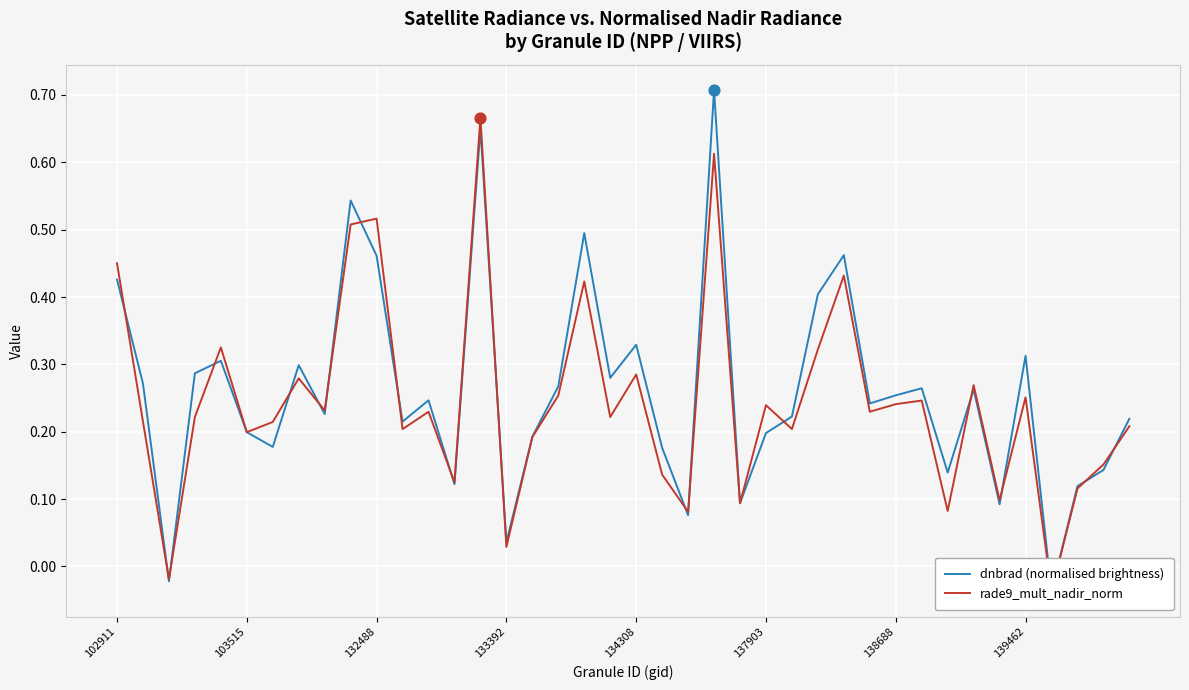

What are all the series names shown in the legend?

dnbrad (normalised brightness), rade9_mult_nadir_norm